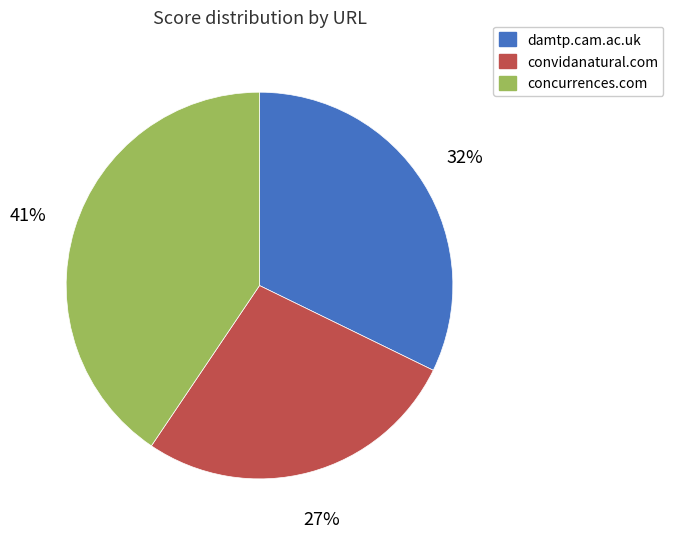

Which category has the smallest portion of the pie?

convidanatural.com